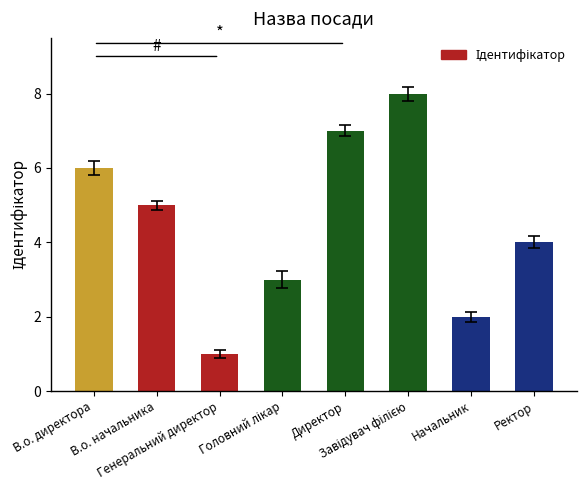

Where does the data first go above 5?

В.о. директора